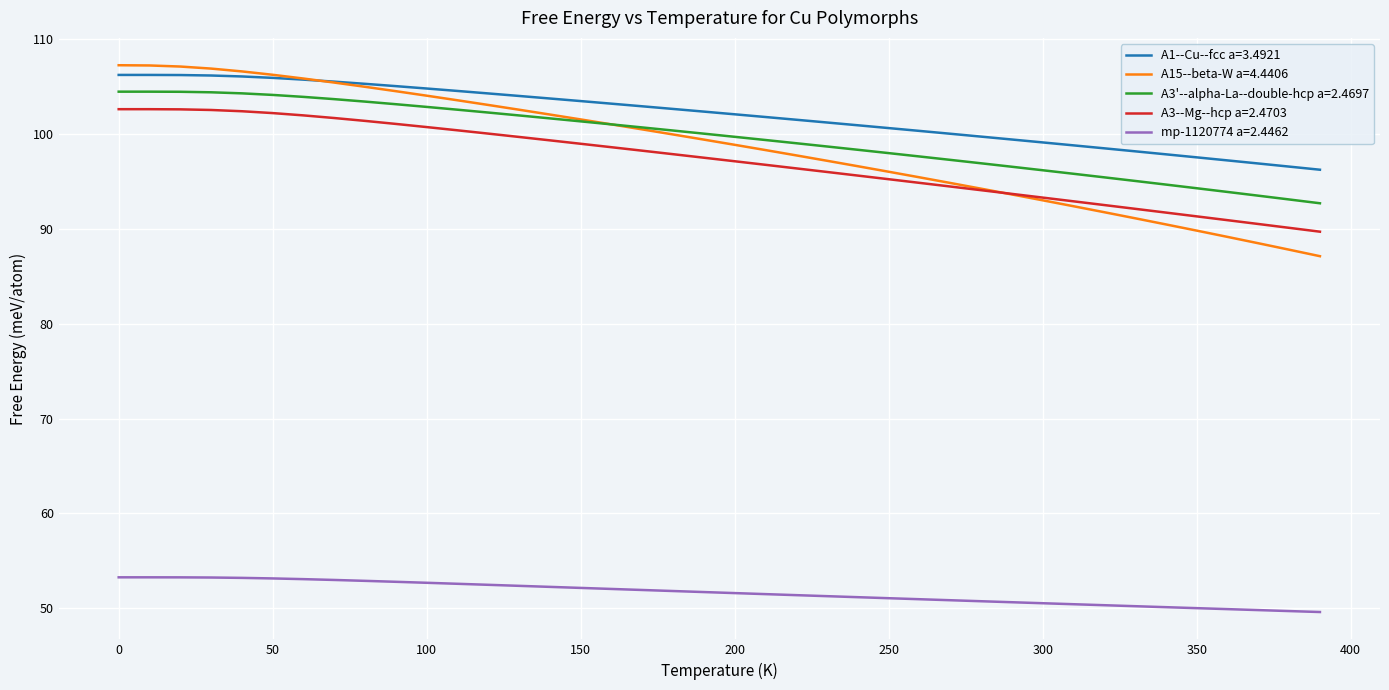

True or false: A3'--alpha-La--double-hcp a=2.4697 and A3--Mg--hcp a=2.4703 cross at least once.

False